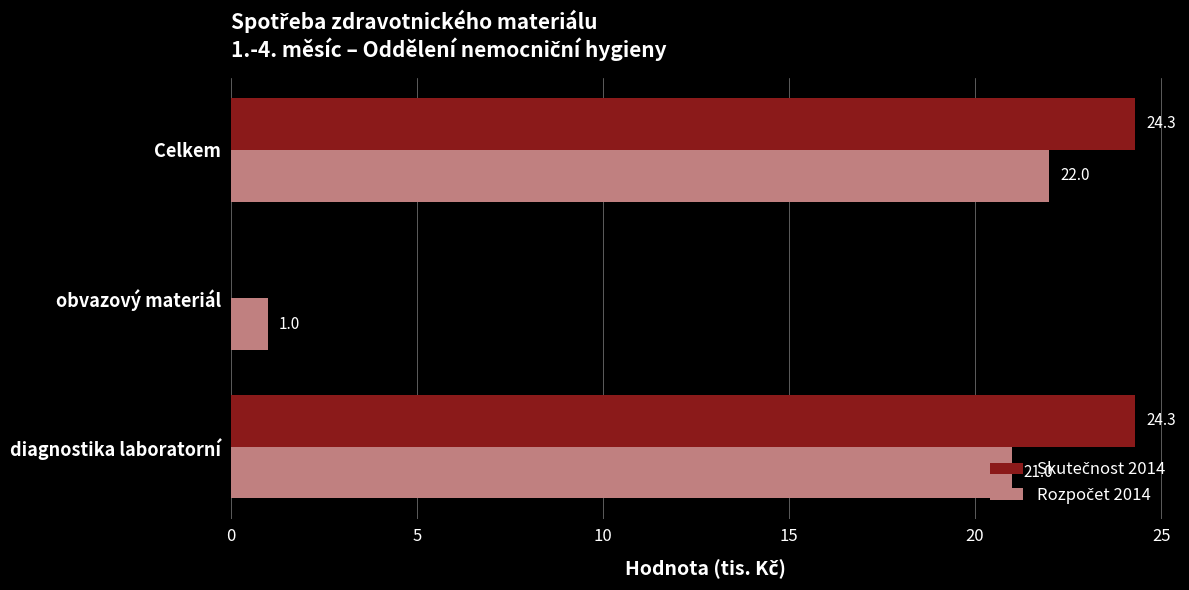

What is the total value across all series at diagnostika laboratorní?

45.3